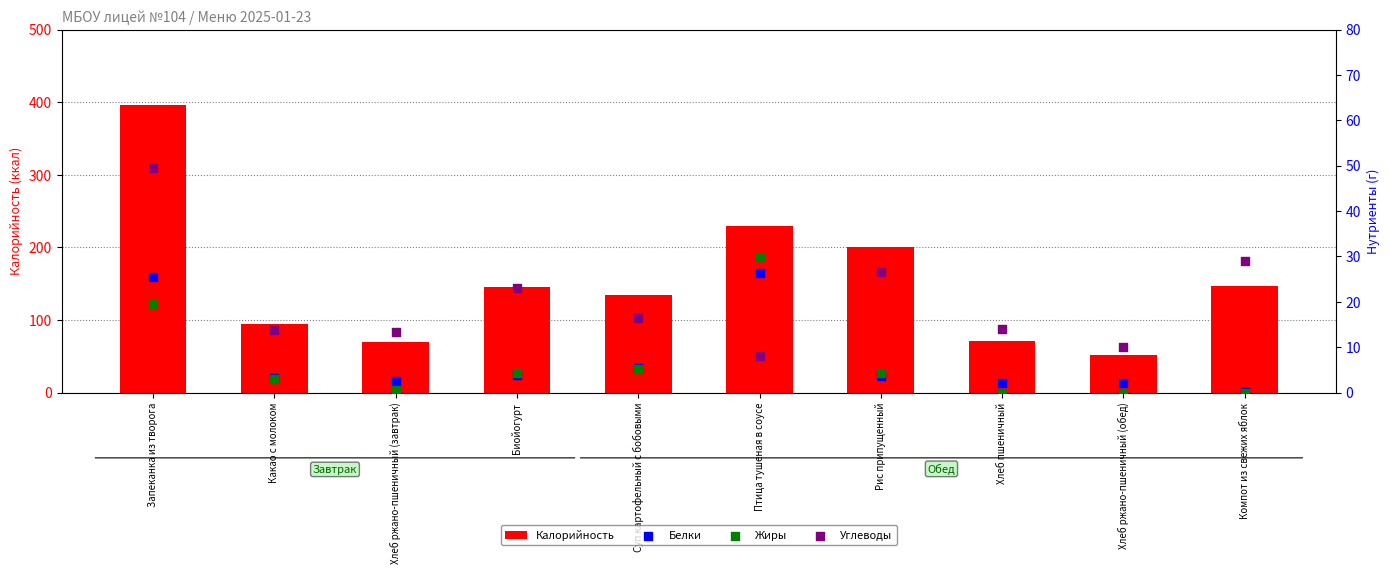

Is the value of Калорийность at Хлеб пшеничный greater than the value of Белки at Рис припущенный?

Yes